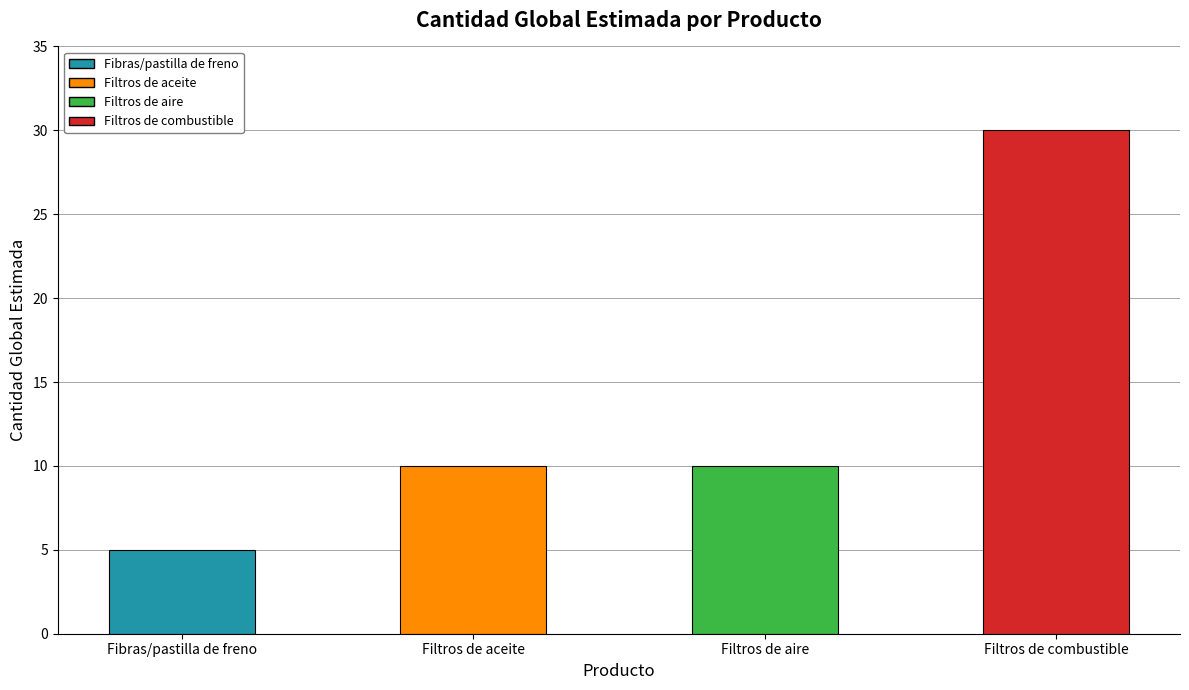

How many data points does each series have?

4